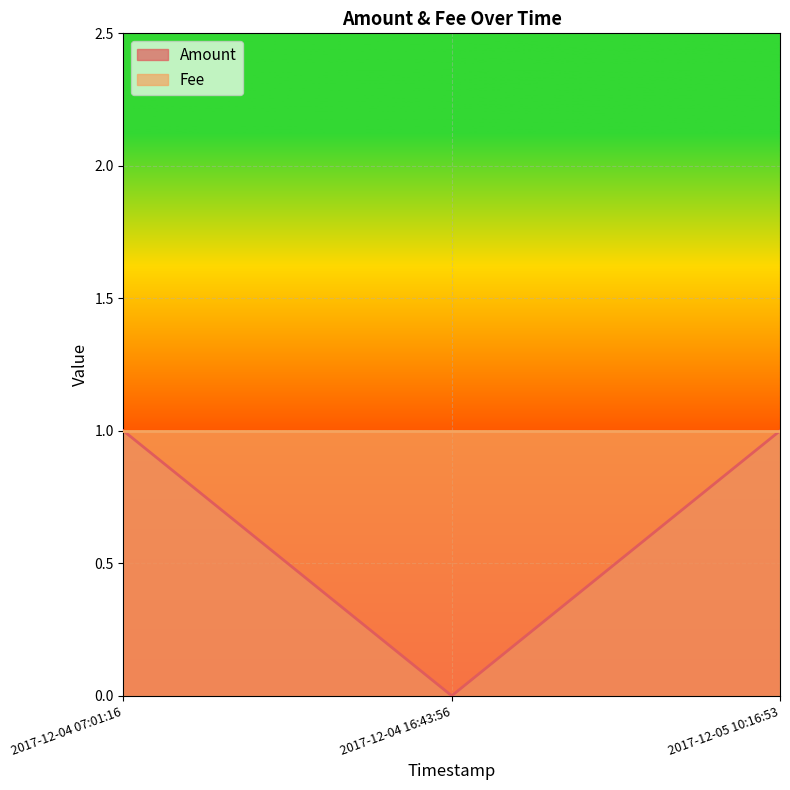

Reading left to right, list all the values displayed in this chart.

1	0	1